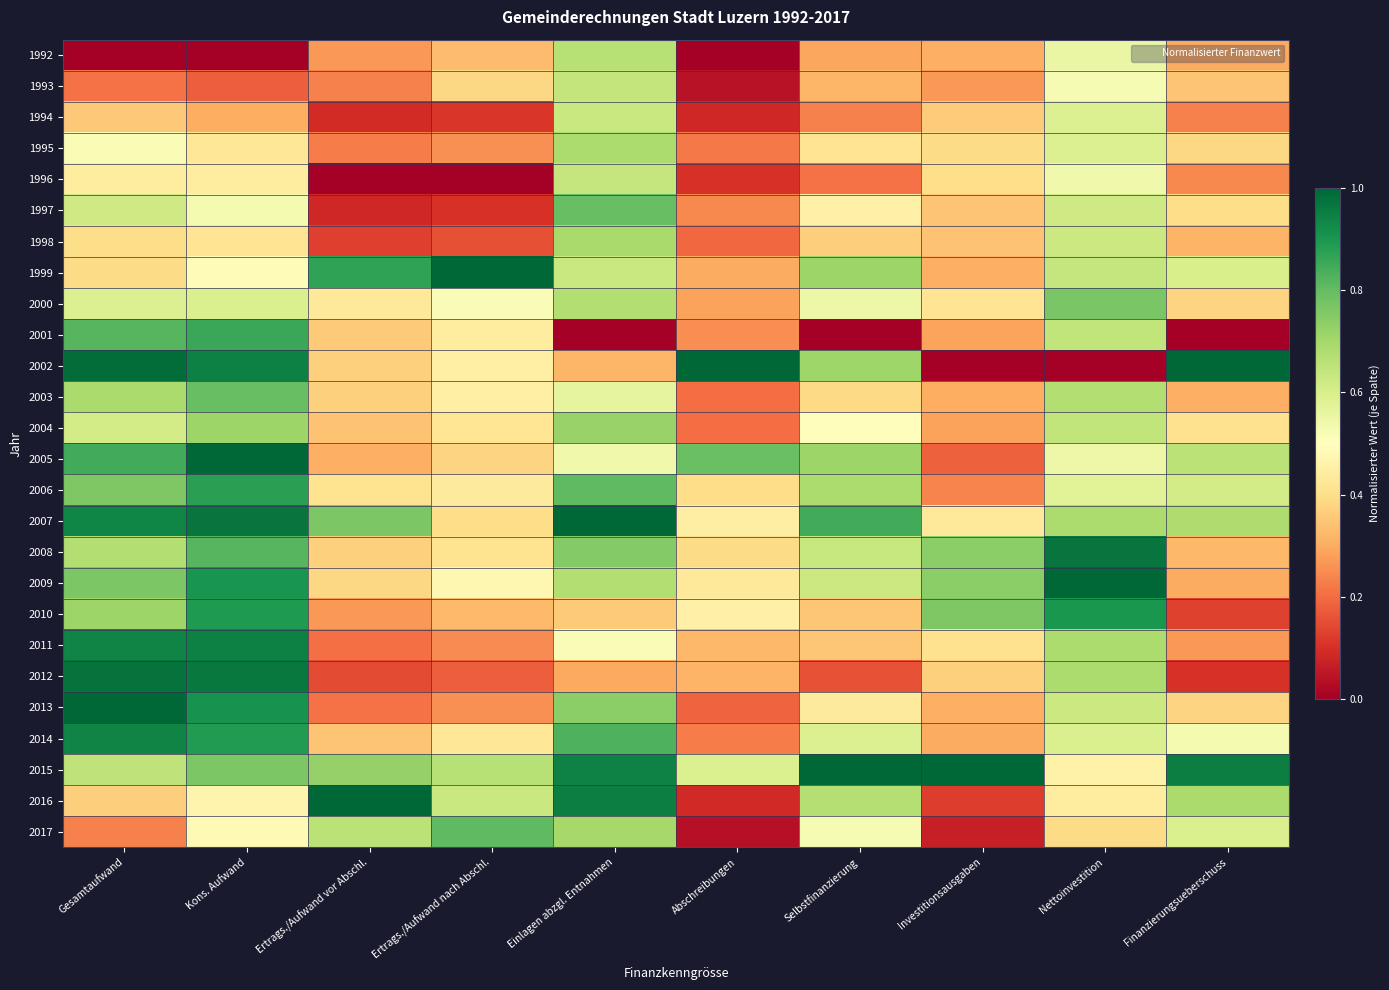

At Finanzierungsueberschuss, list the series in order from smallest to largest.

2001, 2012, 2010, 1994, 1996, 2011, 2009, 1992, 2003, 1998, 2008, 1993, 2013, 2000, 1995, 1997, 2004, 2014, 2017, 1999, 2006, 2005, 2007, 2016, 2015, 2002